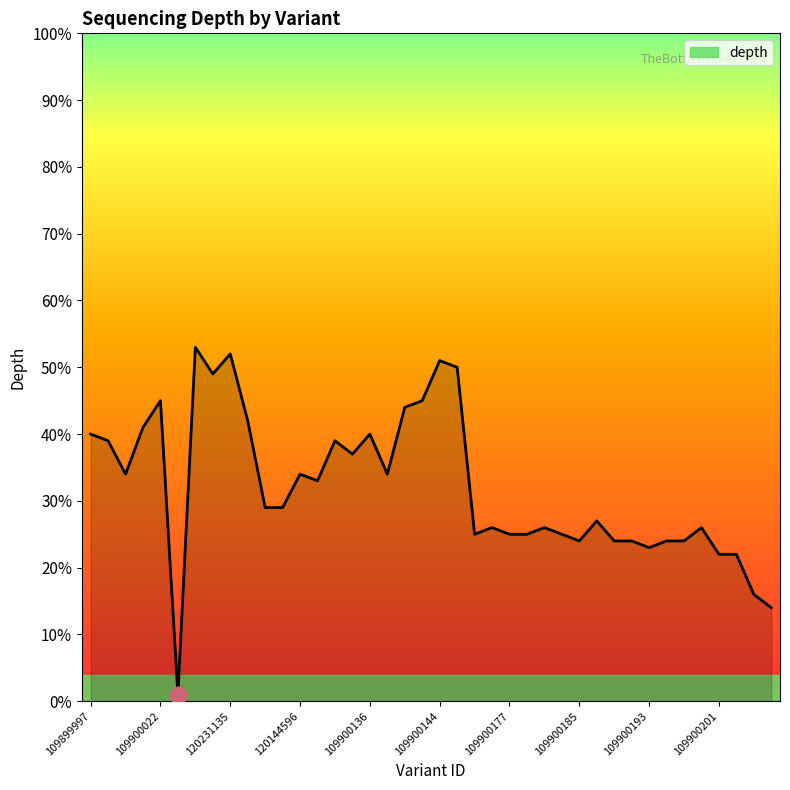

What is the difference between the maximum and minimum values?

52